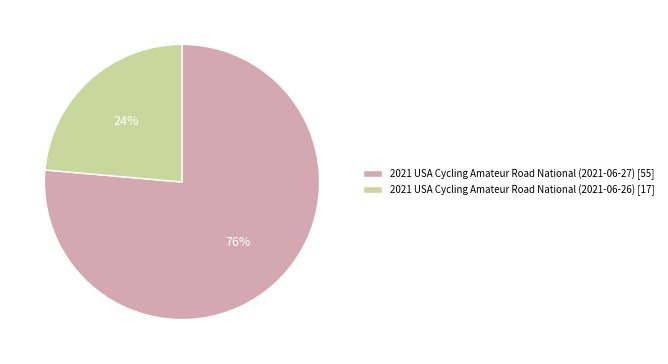

Between 2021 USA Cycling Amateur Road National (2021-06-27) [55] and 2021 USA Cycling Amateur Road National (2021-06-26) [17], which is larger?

2021 USA Cycling Amateur Road National (2021-06-27) [55]